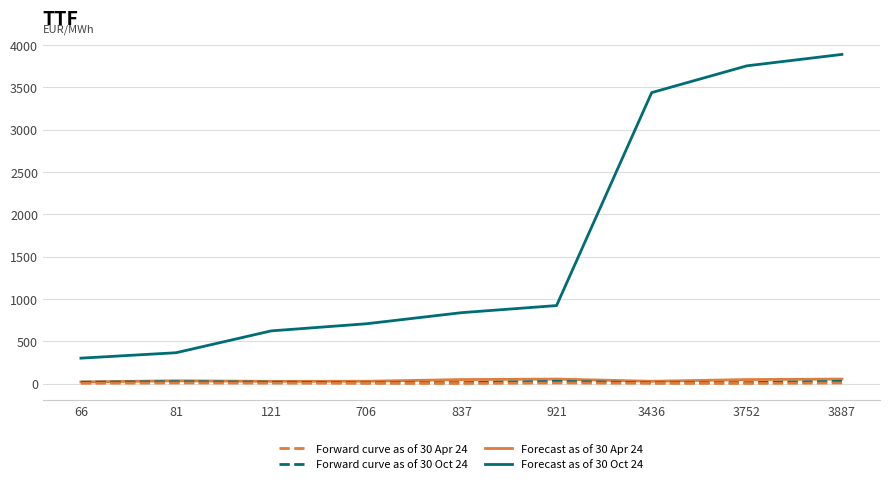

Which label corresponds to the largest value in the chart?

3887